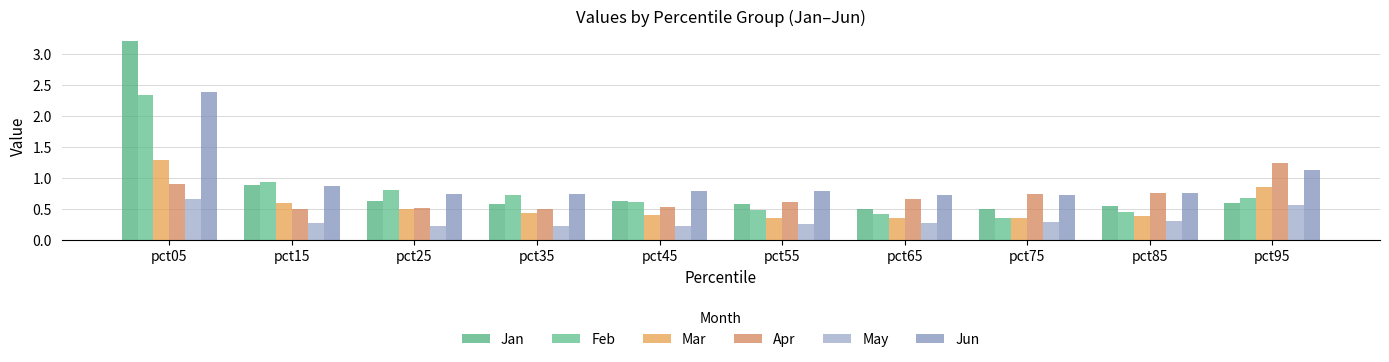

What is the difference between the May values at pct95 and pct35?

0.3